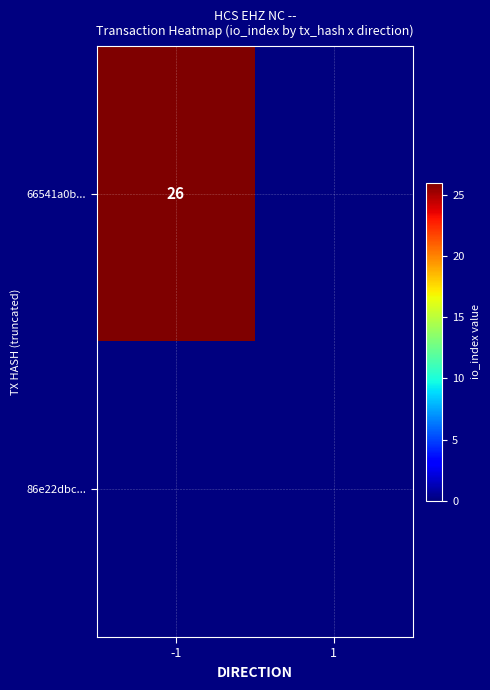

At which category is the sum across all series the highest?

-1